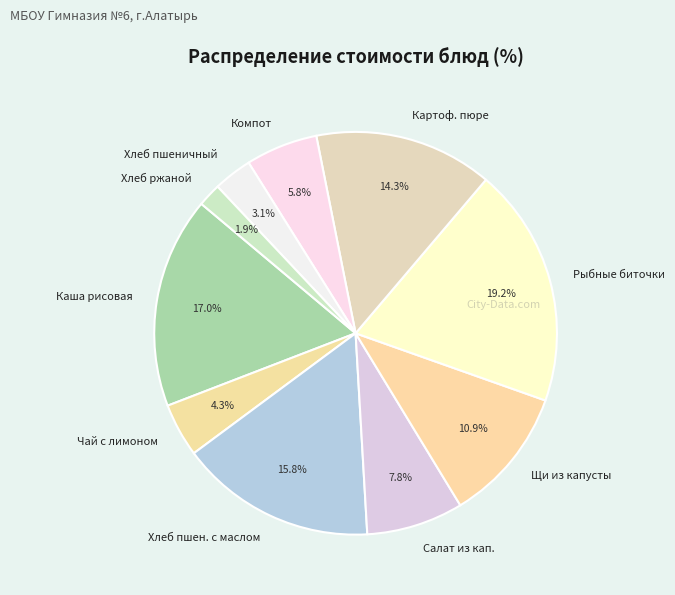

Which slice is the smallest?

Хлеб ржаной